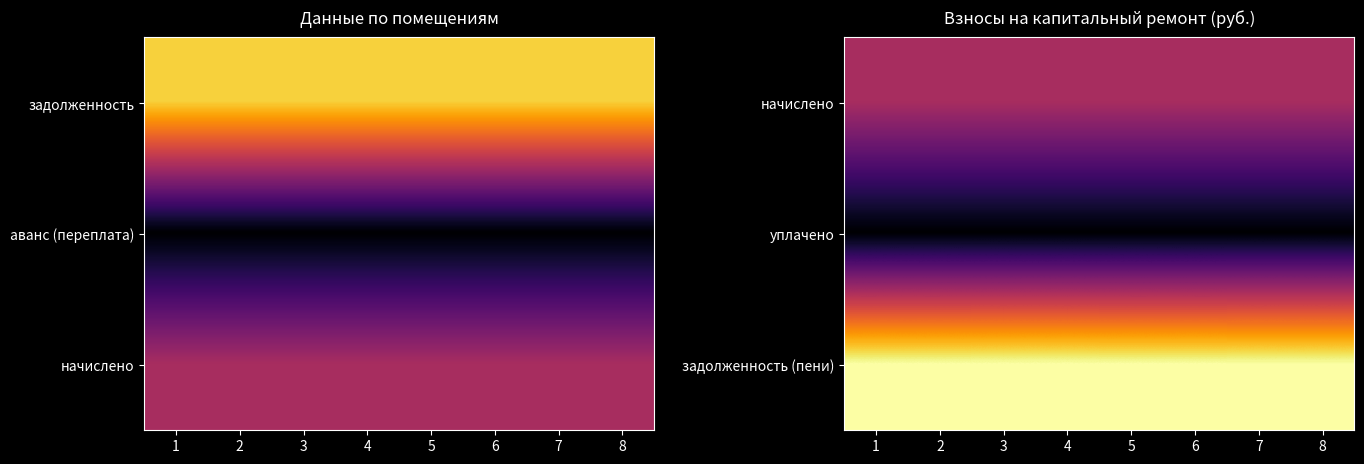

What is the maximum value shown in the chart?

8325.2